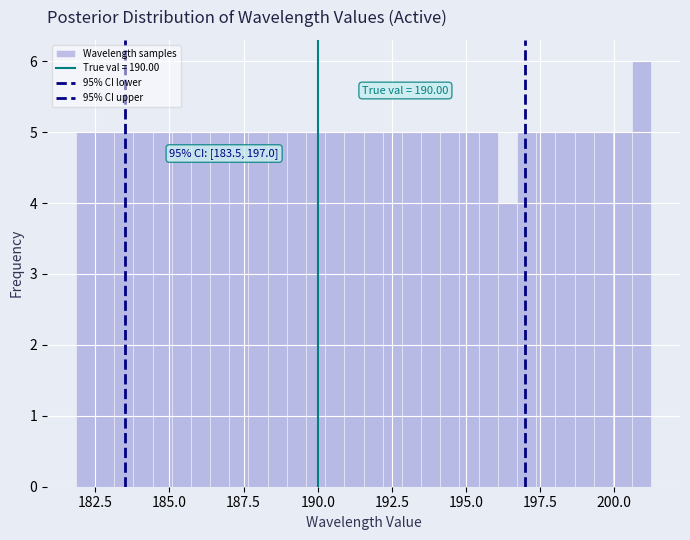

Read against the x-axis, roughly where is the centre of the tallest bar?

201.0